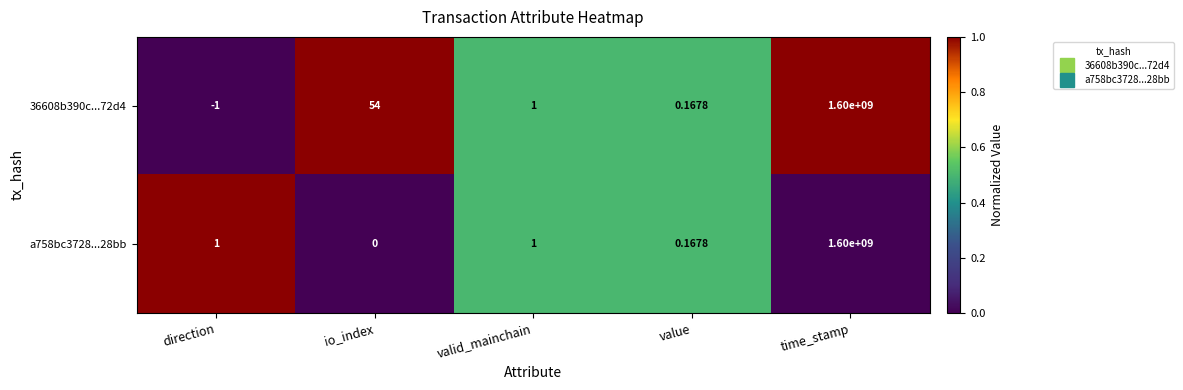

At which category is the sum across all series the highest?

time_stamp